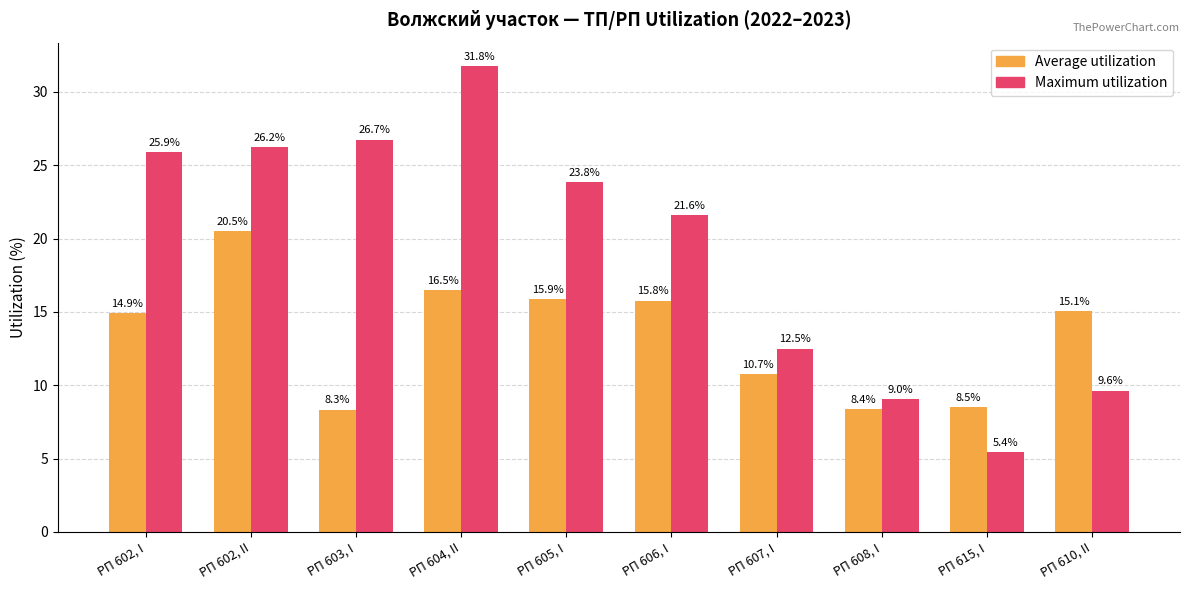

List the series in order of their overall mean, highest first.

Maximum utilization, Average utilization